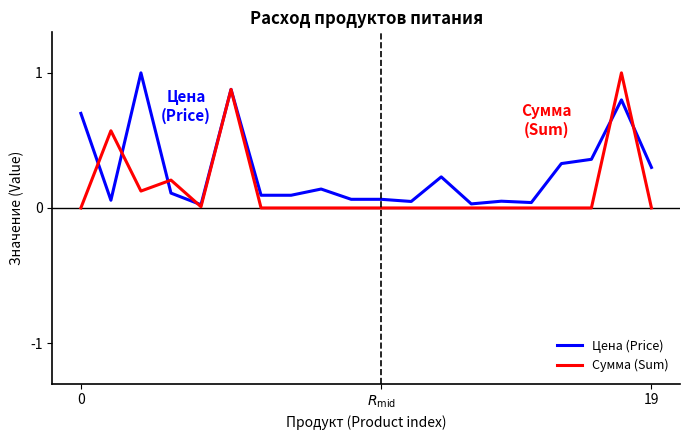

Rank the series by their average value, from lowest to highest.

Сумма (Sum), Цена (Price)